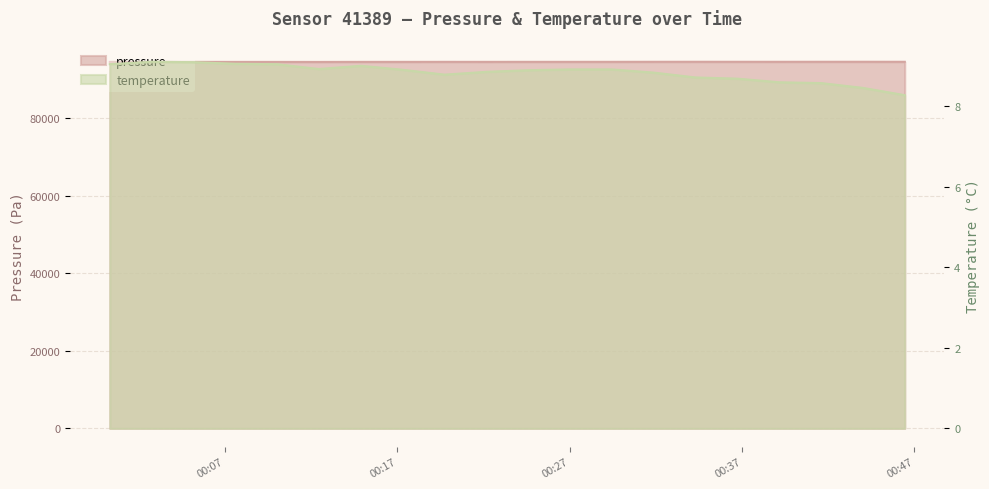

Reading left to right, list all the values displayed in this chart.

pressure: 94518.0	94521.6	94520.8	94511.8	94512.8	94506.7	94522.1	94521.7	94528.6	94524.1	94530.5	94529.3	94533.7	94541.8	94548.6	94543.8	94540.7	94547.8	94550.3	94542.3
temperature: 9.1	9.1	9.1	9.1	9.1	8.9	9.0	8.9	8.8	8.9	8.9	8.9	8.9	8.8	8.7	8.7	8.6	8.6	8.5	8.3